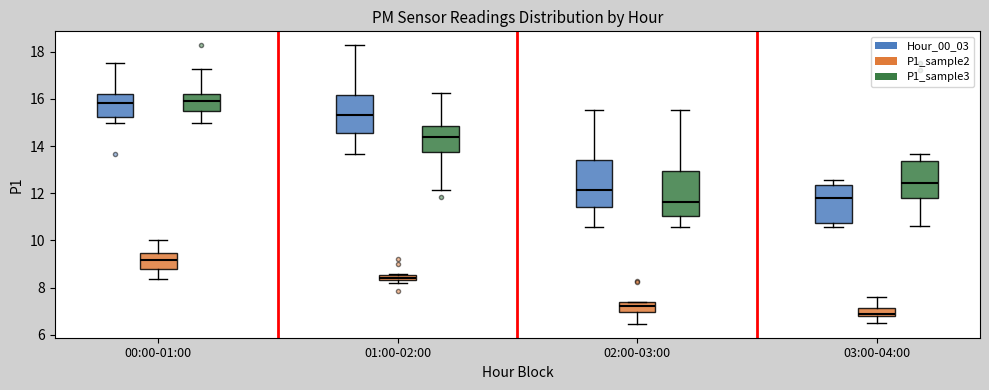

Which box has the lowest median line?

03:00-04:00 (P1_sample2)